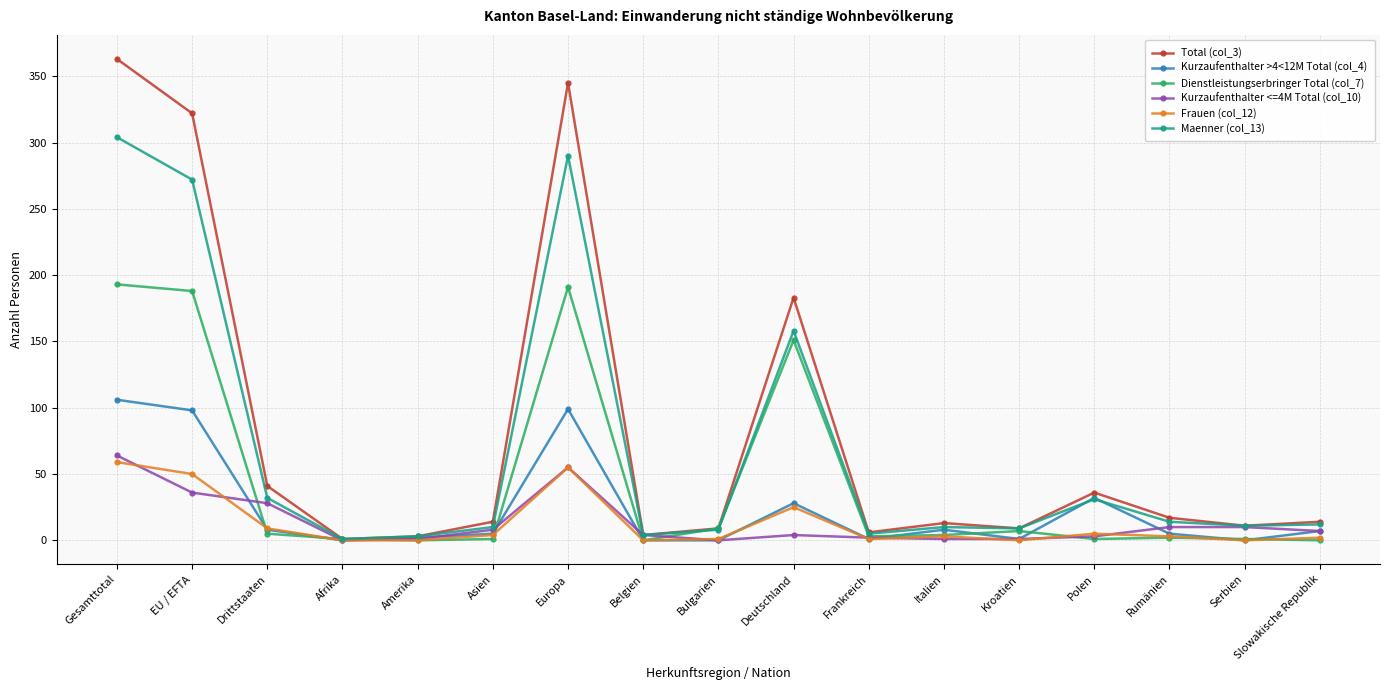

What is the maximum value for Kurzaufenthalter >4<12M Total (col_4)?

106